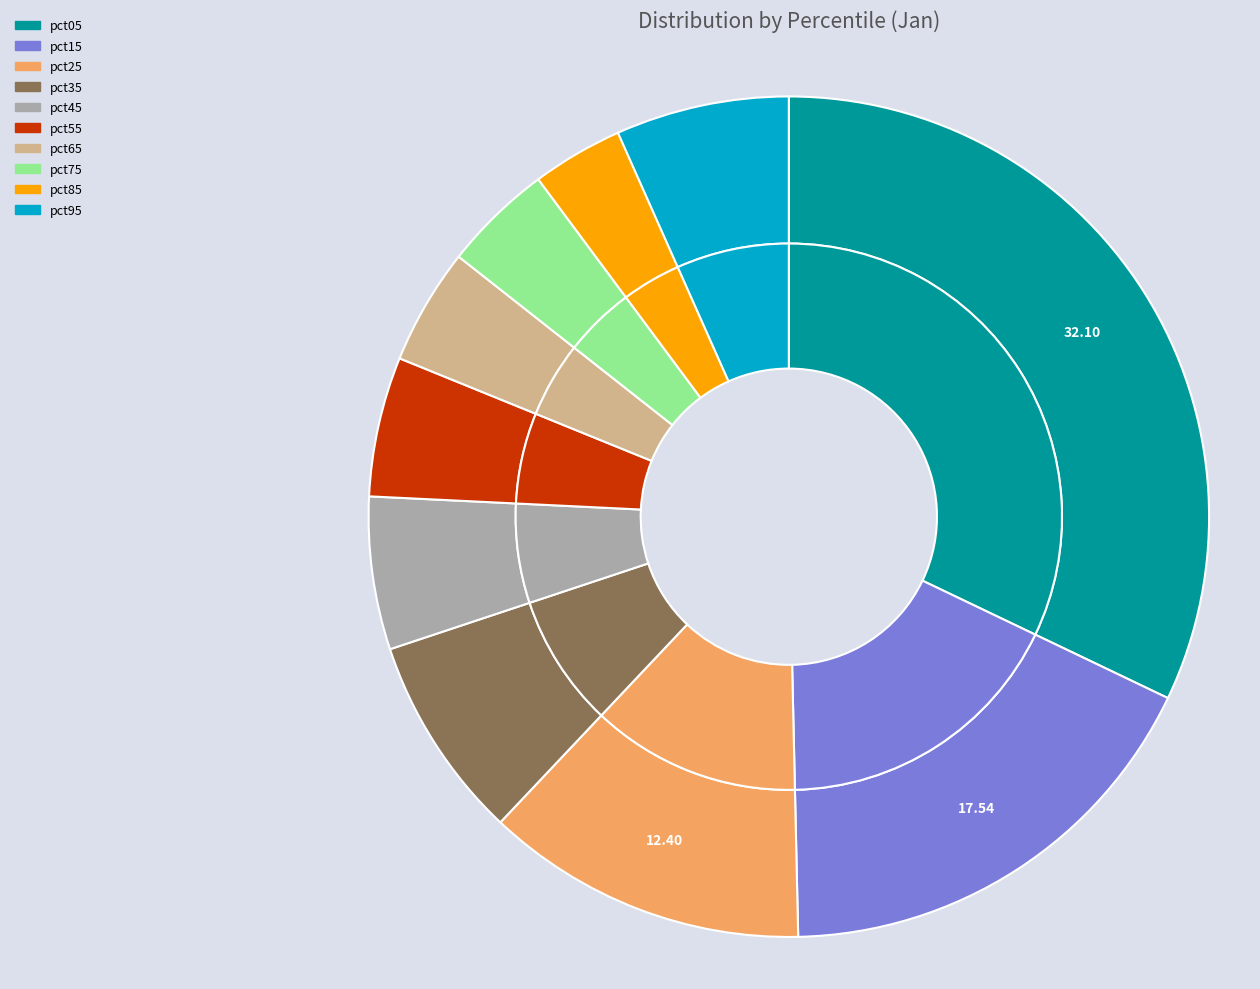

To the nearest percent, what portion does pct65 represent?

4%